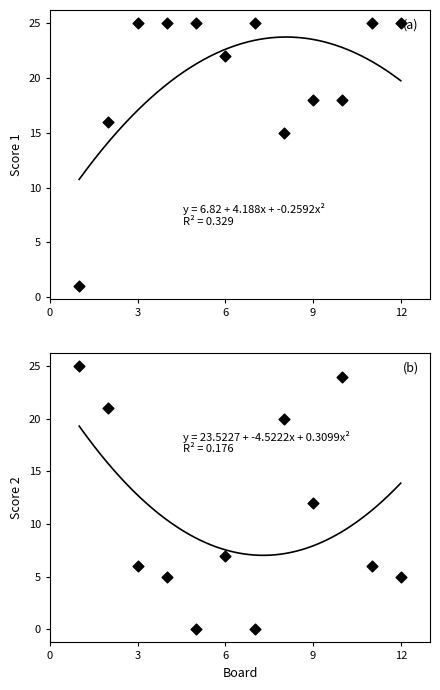

At which category is the sum across all series the highest?

10